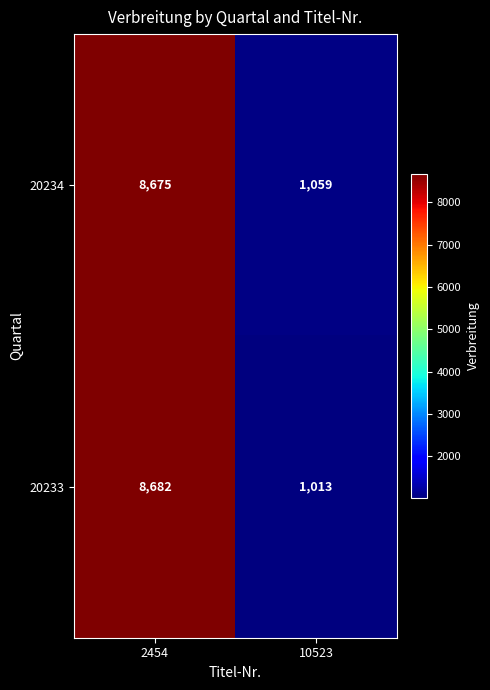

Reading right to left, extract all data points from this chart.

20234: 1059	8675
20233: 1013	8682